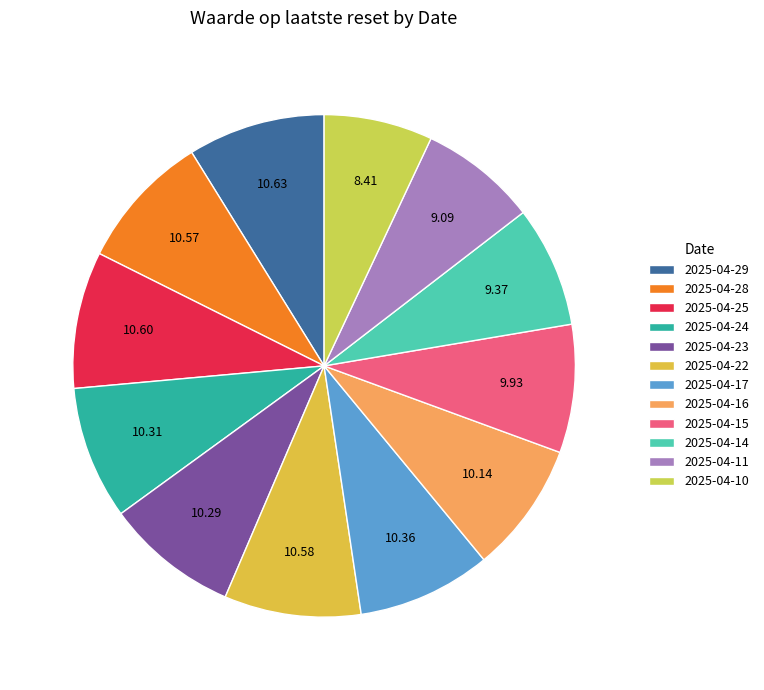

What is the change in value from 2025-04-24 to 2025-04-16?

-0.2